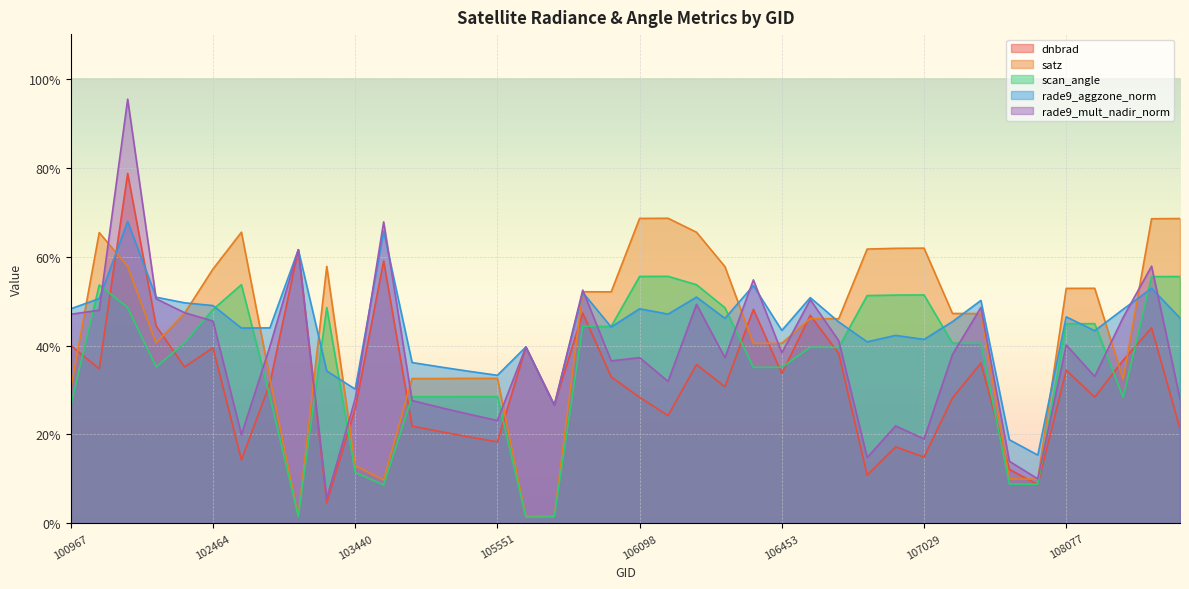

Where is the first local maximum for rade9_aggzone_norm?

101225